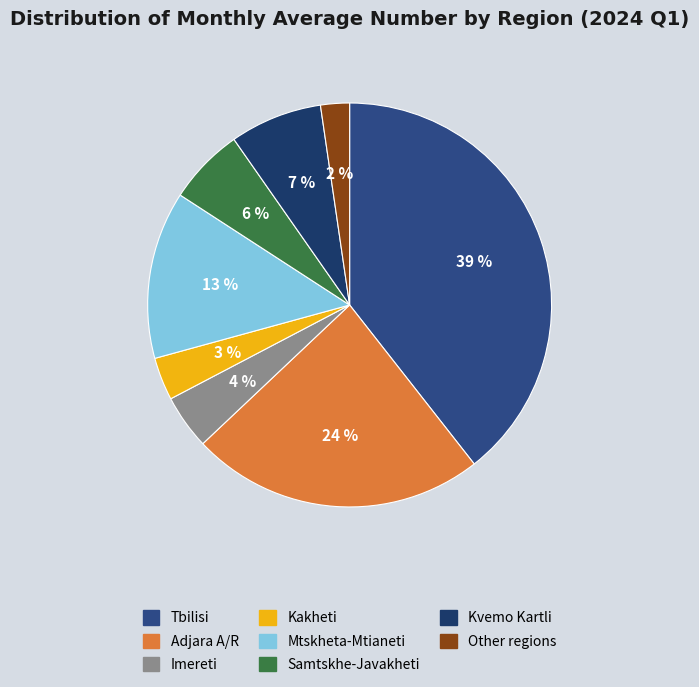

Which category has the smallest portion of the pie?

Other regions